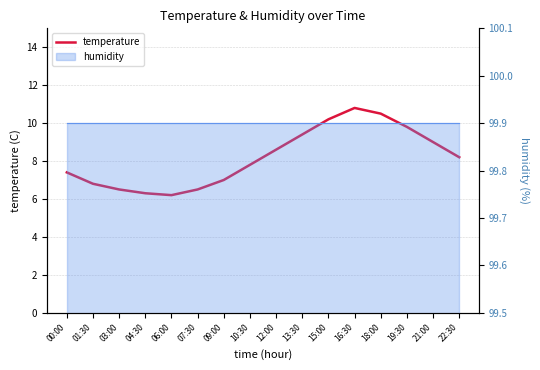

How many lines are shown in the chart?

1